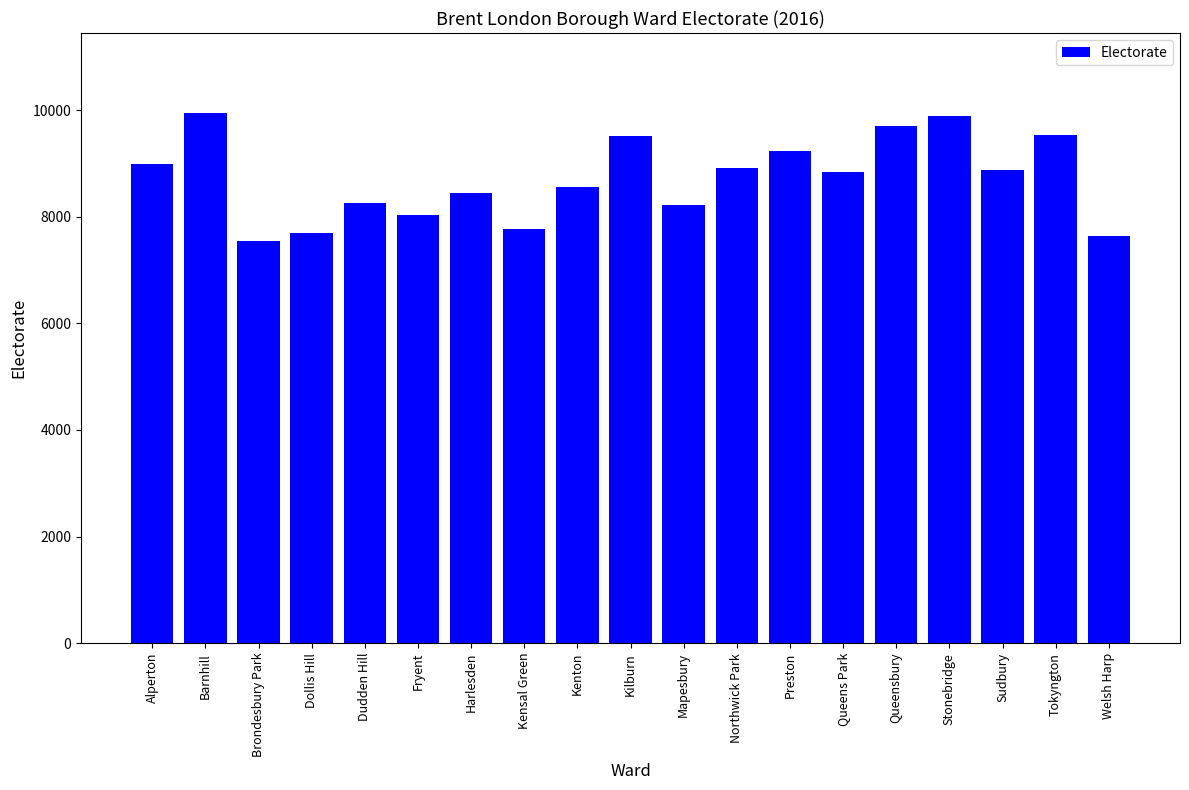

What is the change in value from Dudden Hill to Welsh Harp?

-617